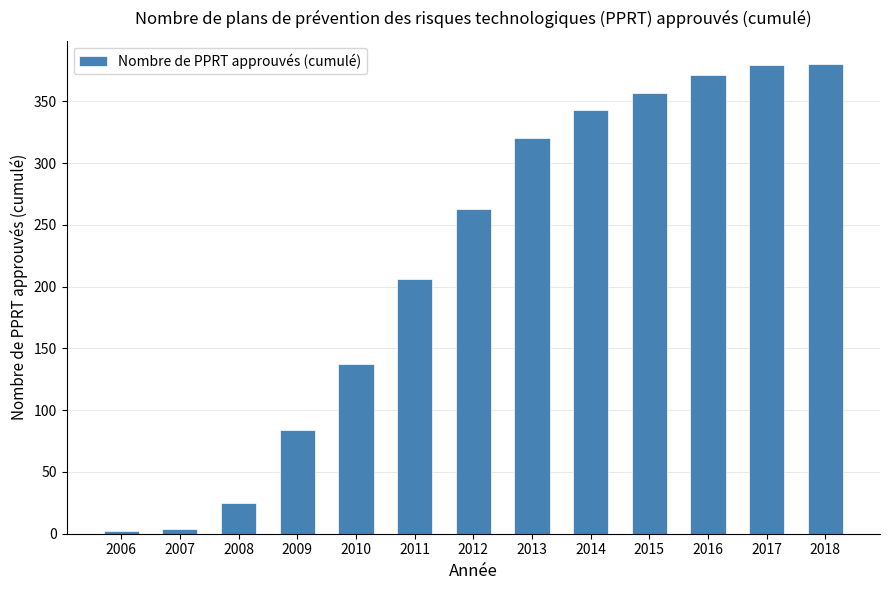

True or false: the data shows 84 at 2009.

True